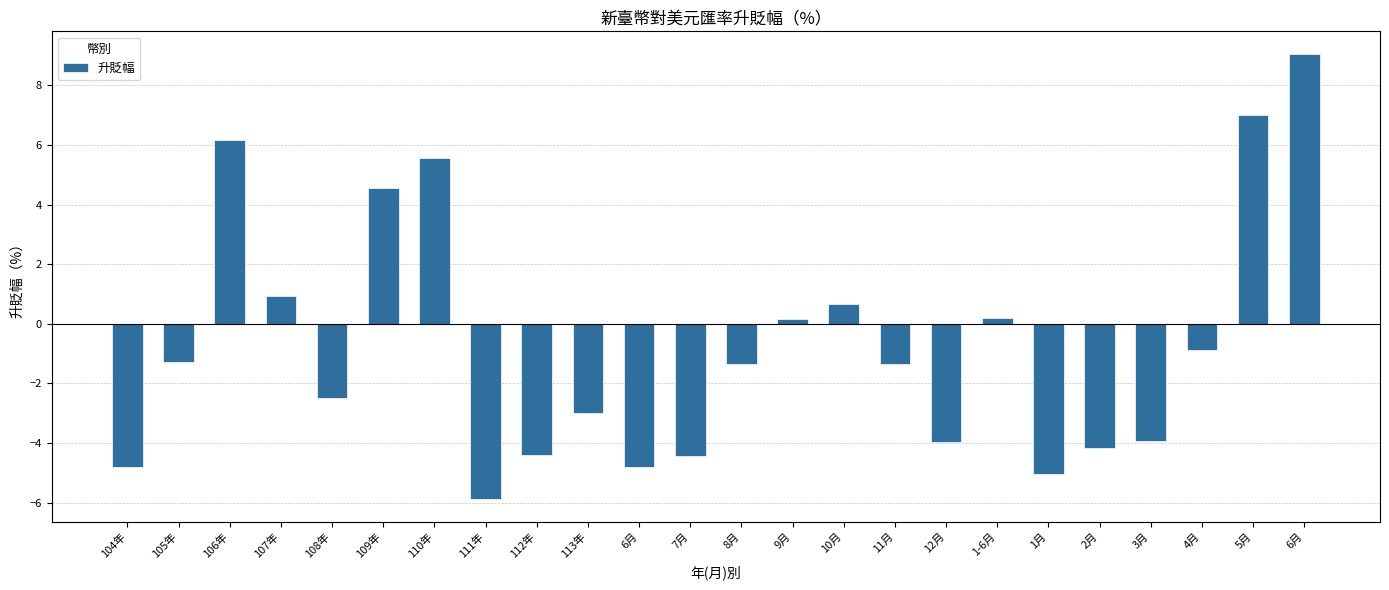

How many bars are there in total?

24